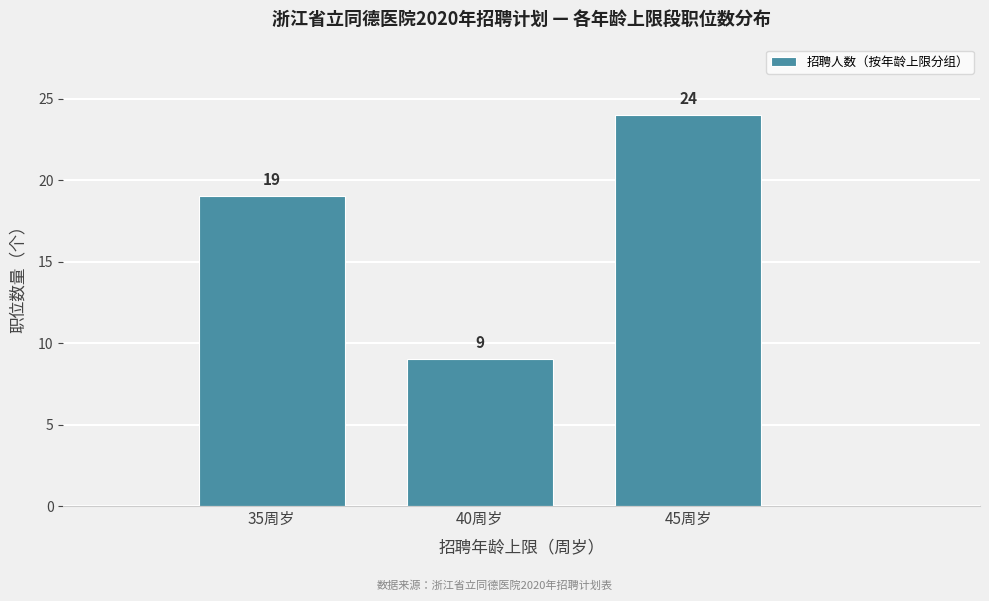

Reading left to right, transcribe all the data shown in this chart.

35周岁=19	40周岁=9	45周岁=24